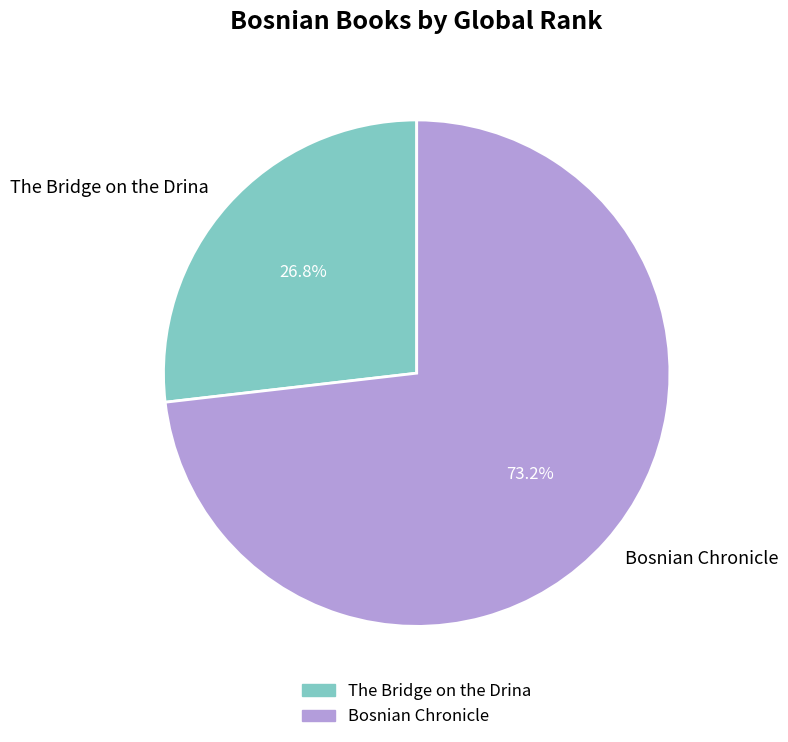

What percentage is the Bosnian Chronicle slice, to the nearest percent?

73%